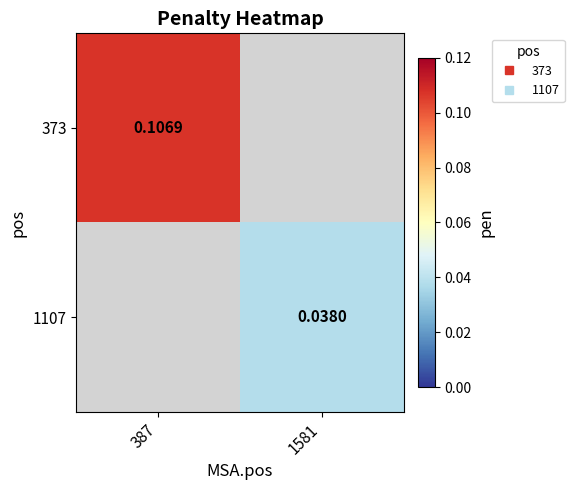

The value of 1107 at 1581 is 0.0. True or false?

True